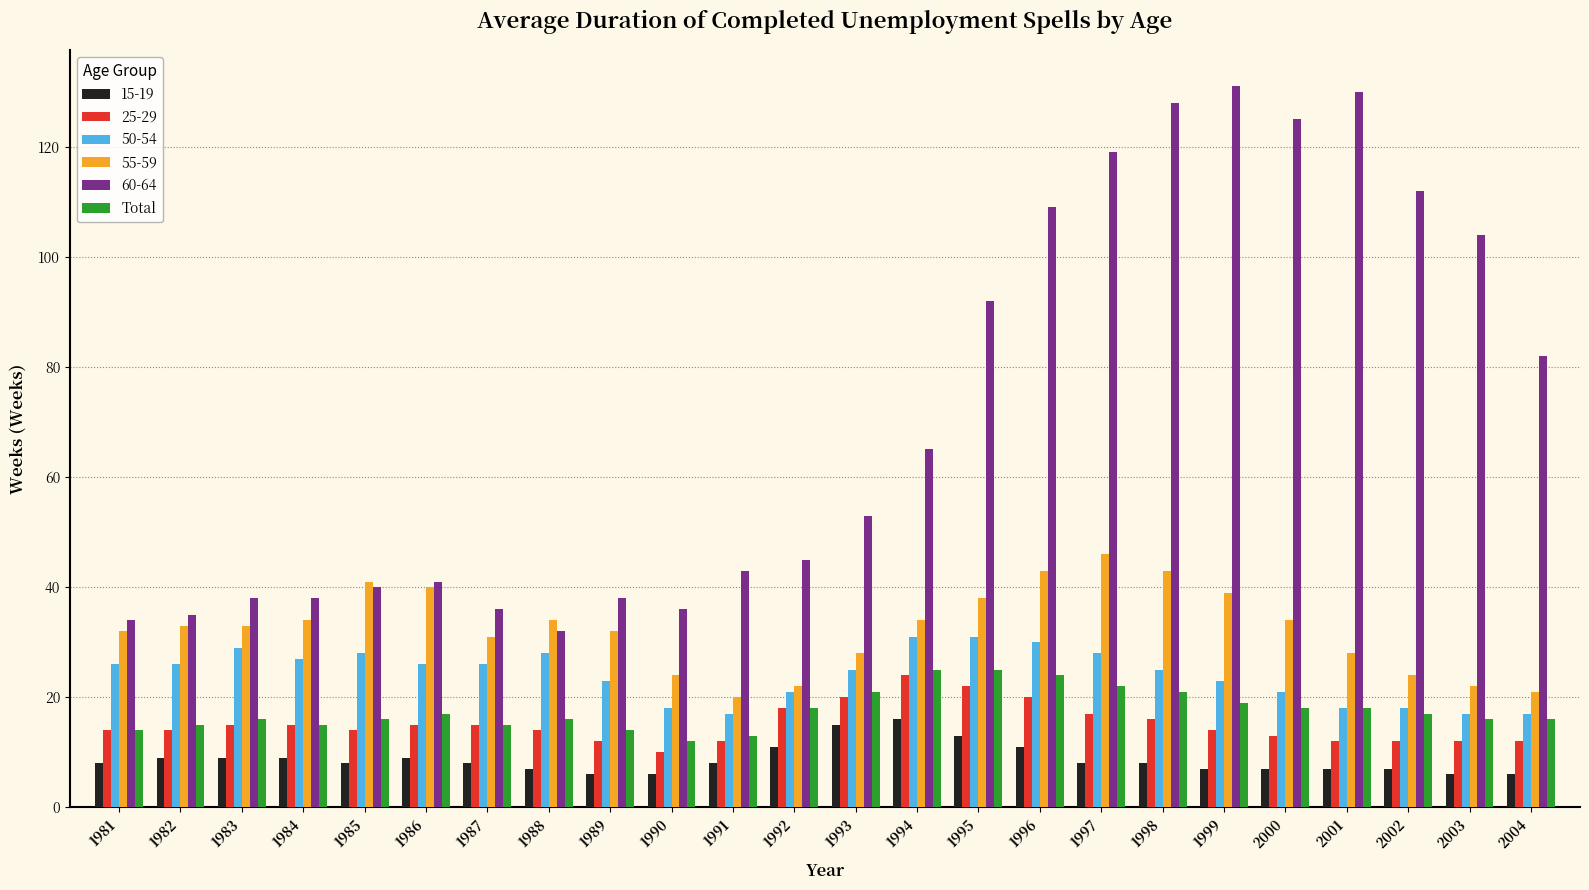

True or false: 25-29 has a value of 21 at 1984.

False